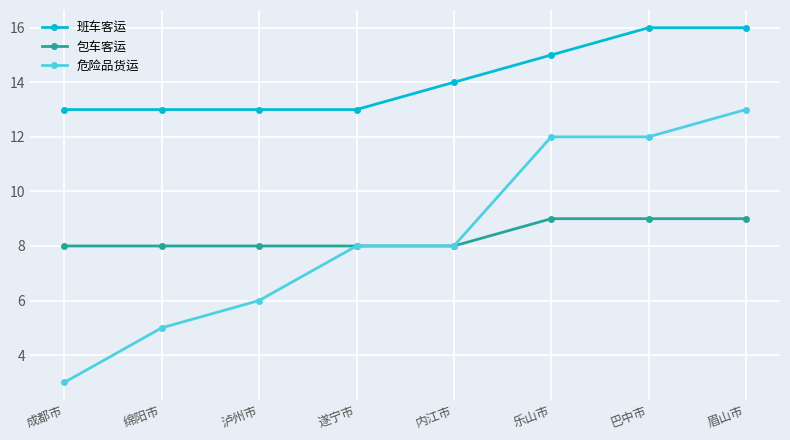

Rank the series by their maximum value, from highest to lowest.

班车客运, 危险品货运, 包车客运